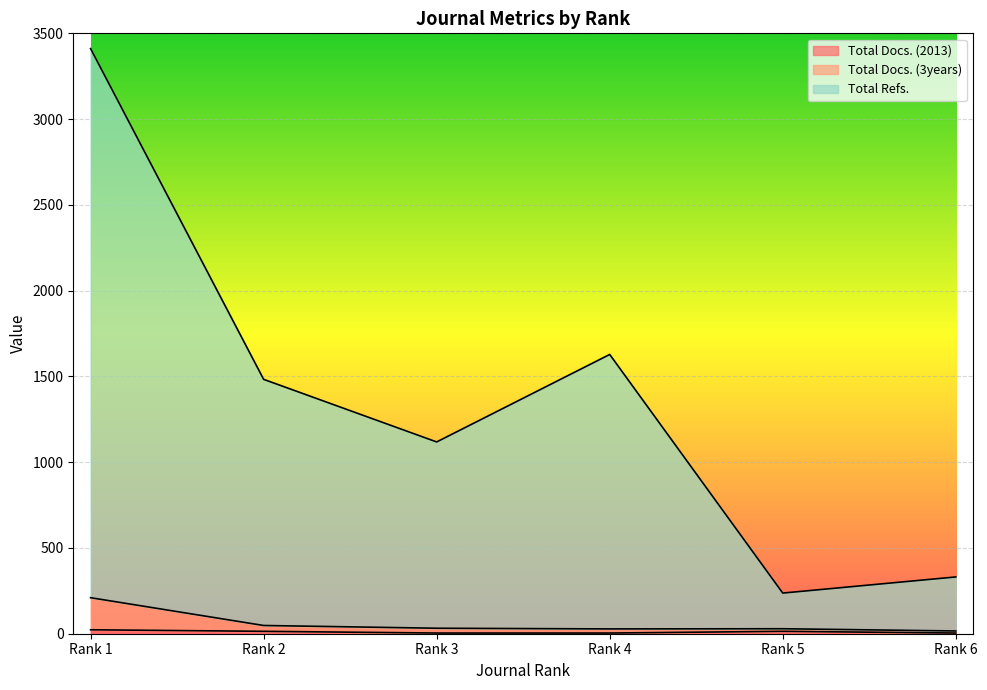

What is the difference between the highest and lowest values at Rank 5?

223